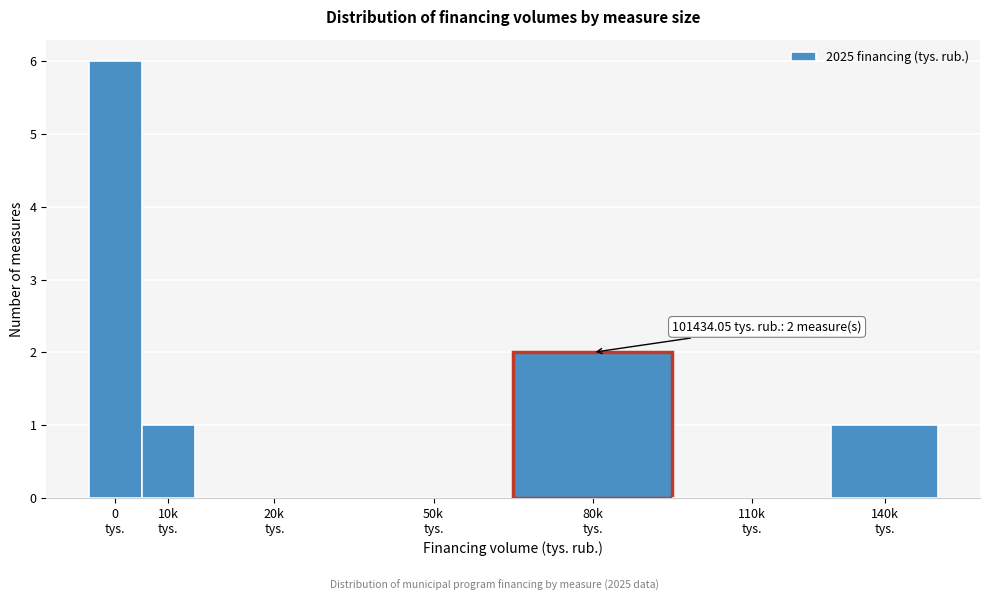

What is the greatest value displayed?

6